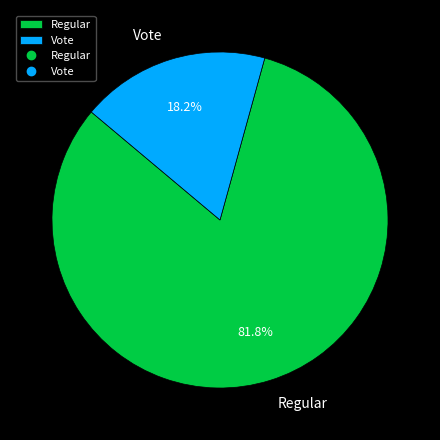

To the nearest percent, what portion does Vote represent?

18%